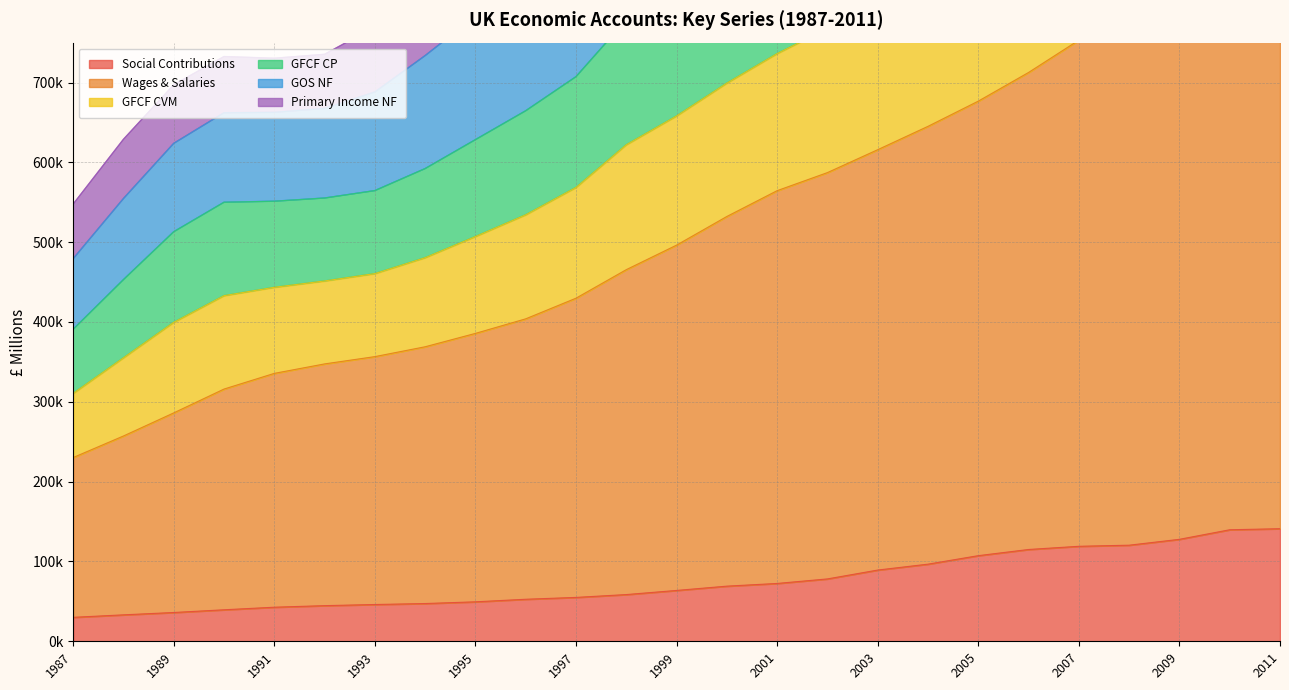

Is it true that Social Contributions equals 70696 at 1995?

False